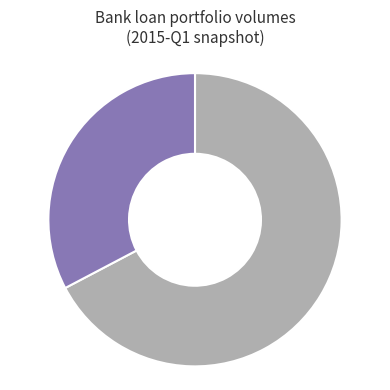

Is there any slice that represents more than half of the pie?

Yes